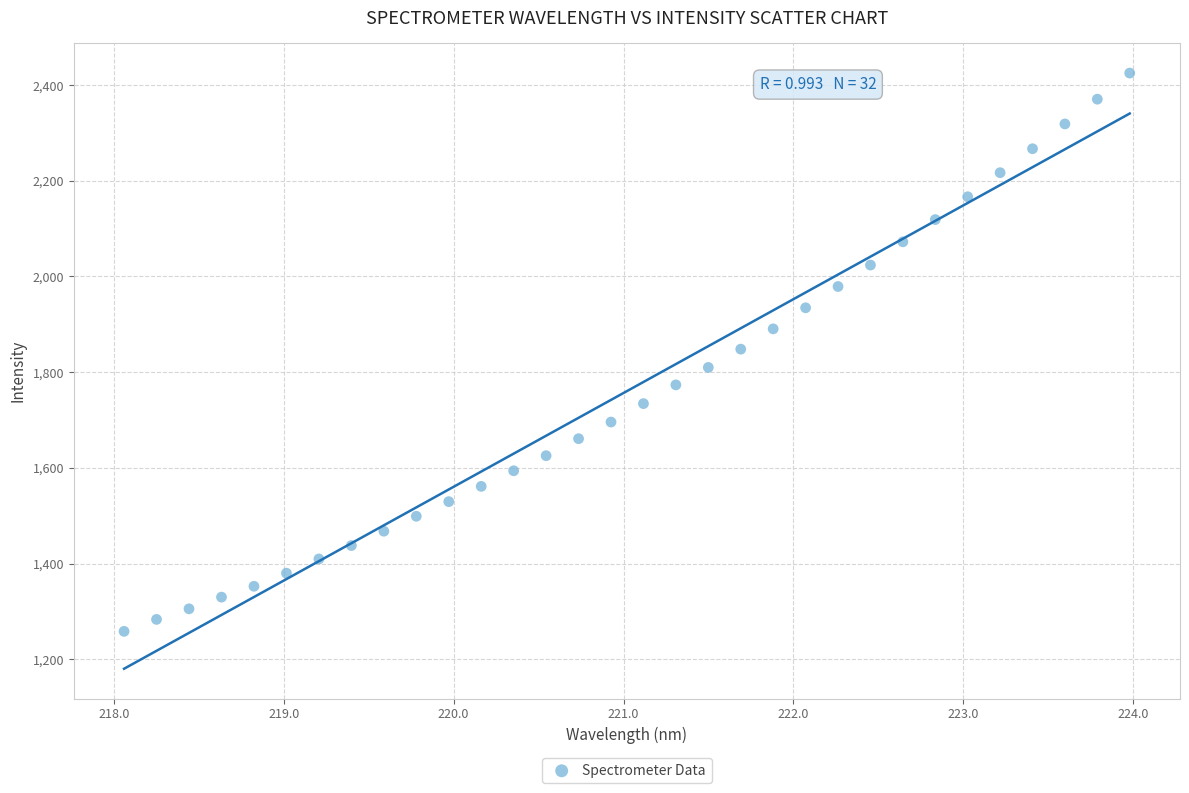

What is the range of Y values (max minus min)?

1166.3